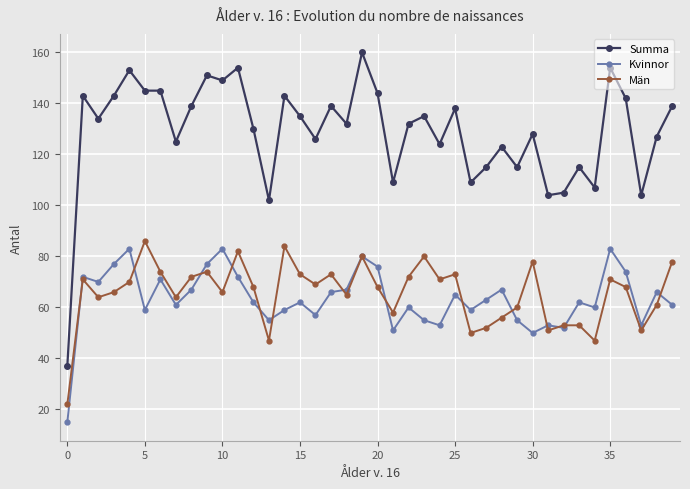

Count the number of categories in the chart.

40